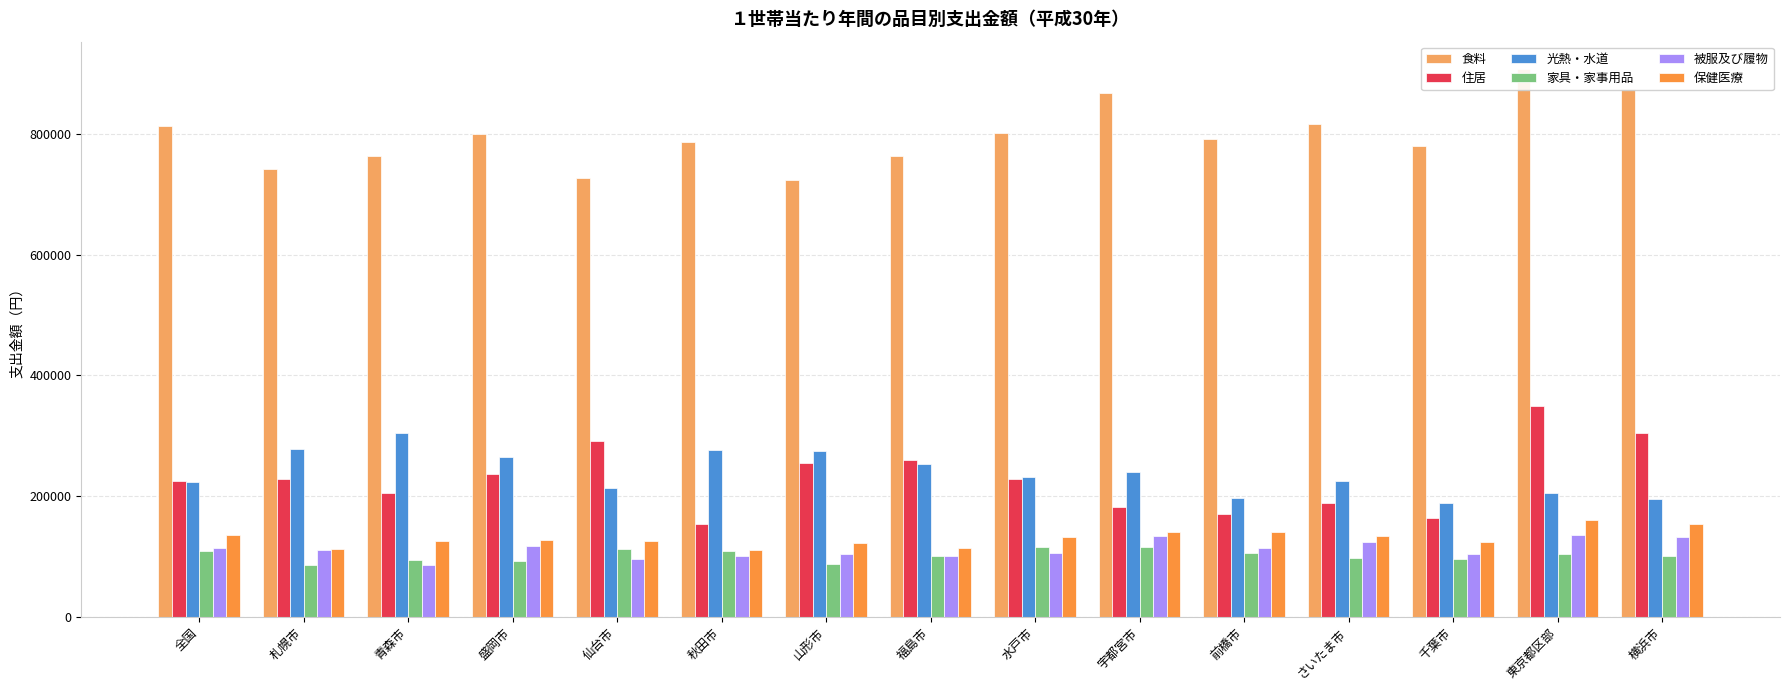

Which series has the largest total across all categories?

食料